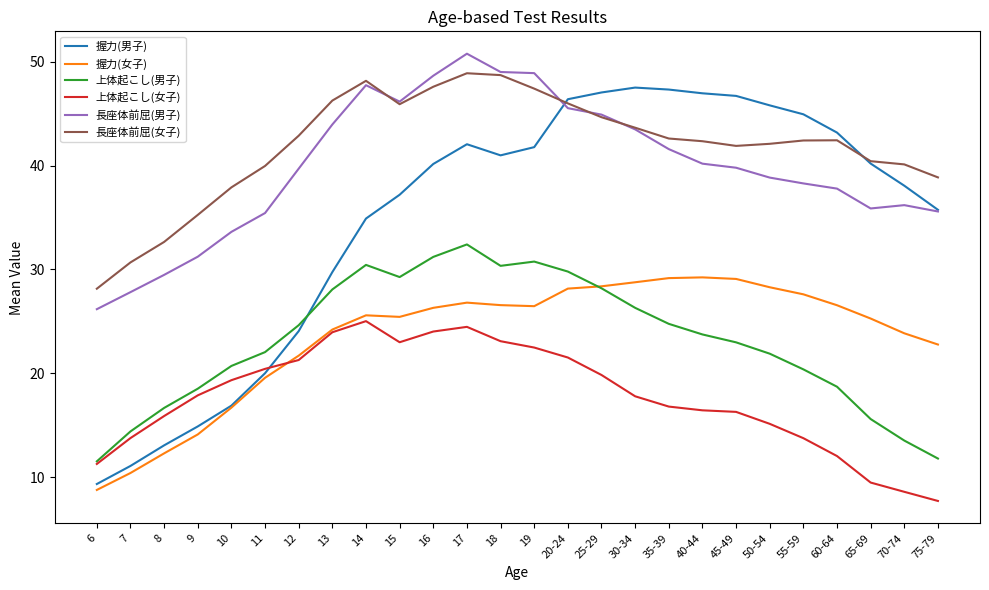

True or false: 長座体前屈(男子) and 上体起こし(男子) cross at least once.

False